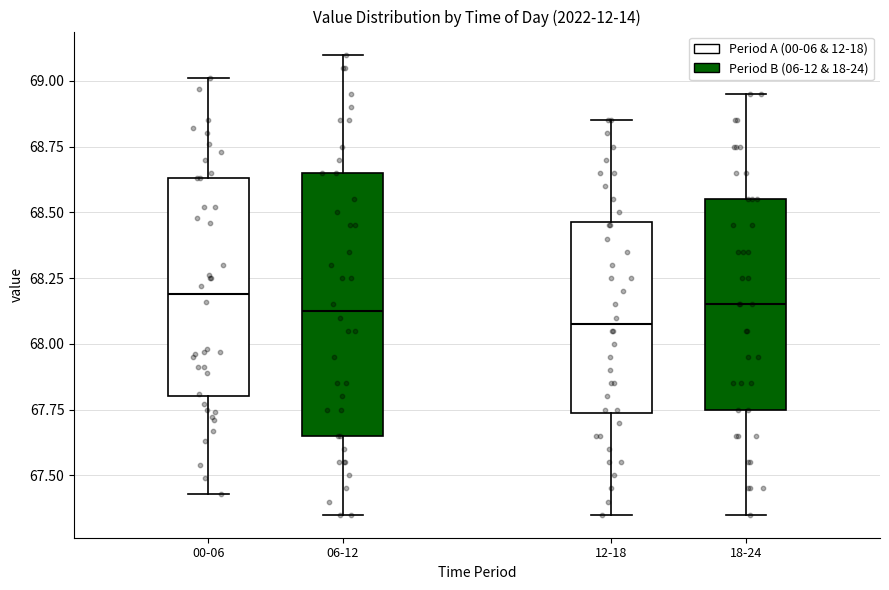

Reading left to right, transcribe this box plot: for each box, give where its median line is, the range the box spans, and where its two whiskers end, as read against the y-axis. The values are not printed on the chart, so give them approximately, as read against the axis.

00-06: median 68.20, box 67.80 to 68.65, whiskers 67.45 to 69.00
06-12: median 68.15, box 67.65 to 68.65, whiskers 67.35 to 69.10
12-18: median 68.10, box 67.75 to 68.45, whiskers 67.35 to 68.85
18-24: median 68.15, box 67.75 to 68.55, whiskers 67.35 to 68.95